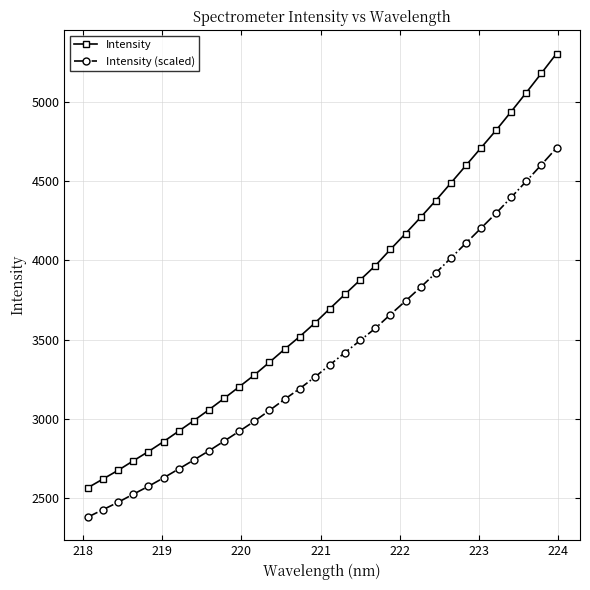

True or false: Intensity (scaled) and Intensity cross at least once.

False